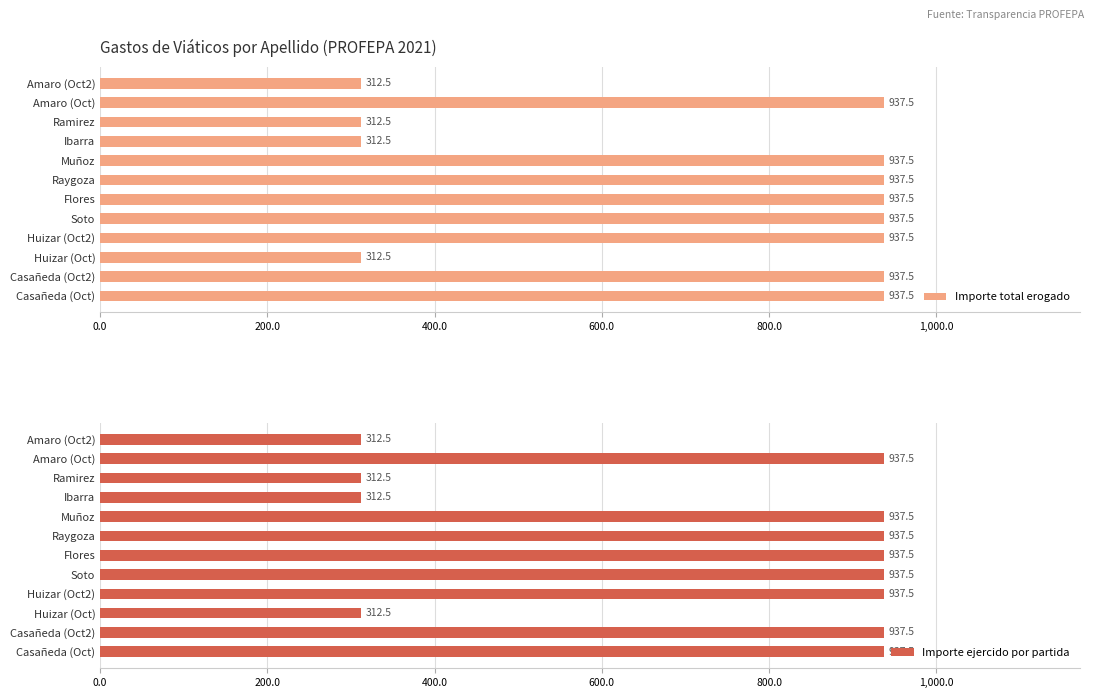

Reading left to right, extract all data points from this chart.

Importe total erogado: 937.5	937.5	312.5	937.5	937.5	937.5	937.5	937.5	312.5	312.5	937.5	312.5
Importe ejercido por partida: 937.5	937.5	312.5	937.5	937.5	937.5	937.5	937.5	312.5	312.5	937.5	312.5